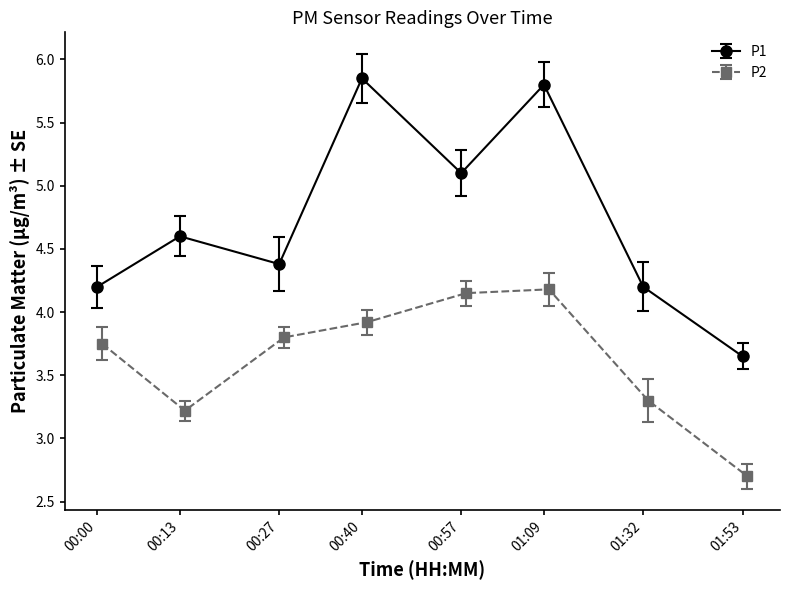

In P1, how many points are higher than both neighbors (excluding endpoints)?

3